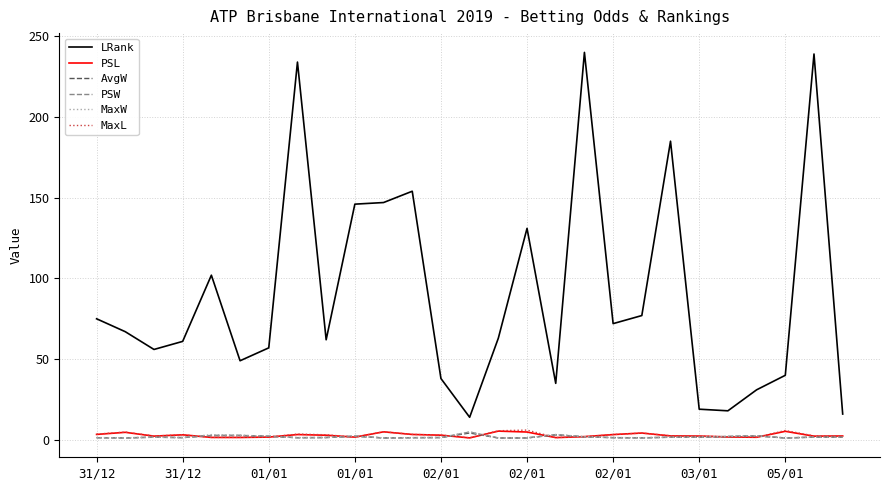

True or false: LRank and AvgW intersect in this chart.

False